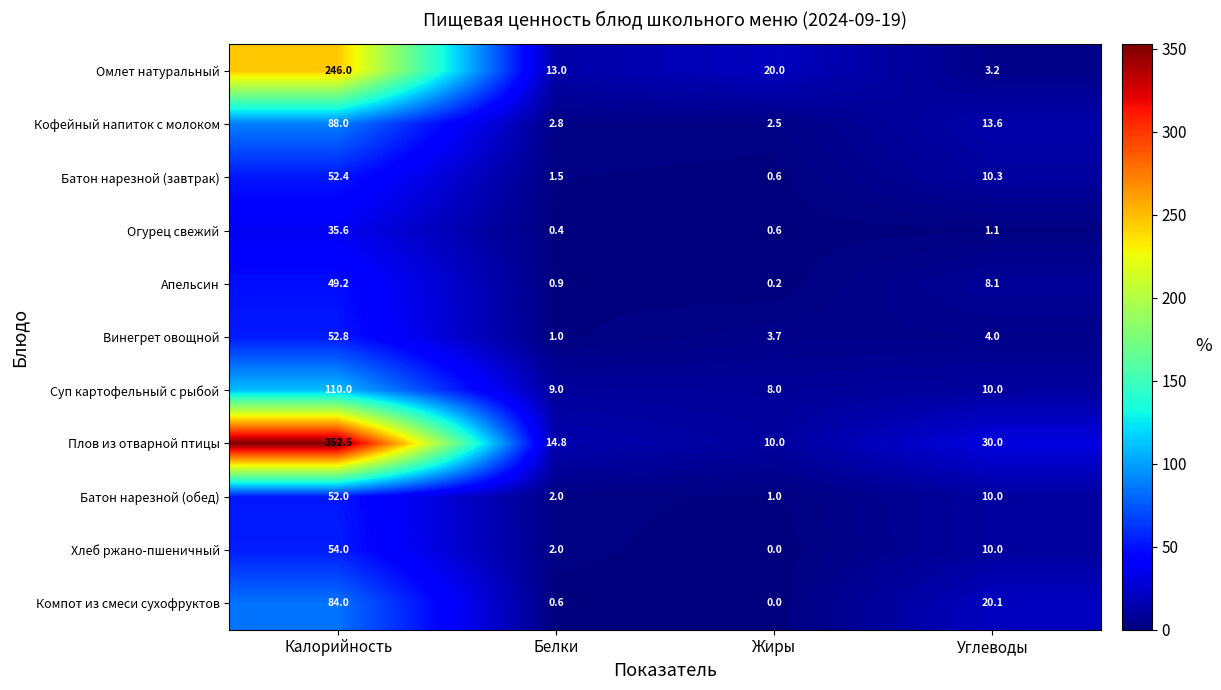

Is it true that Плов из отварной птицы equals 30.0 at Углеводы?

True